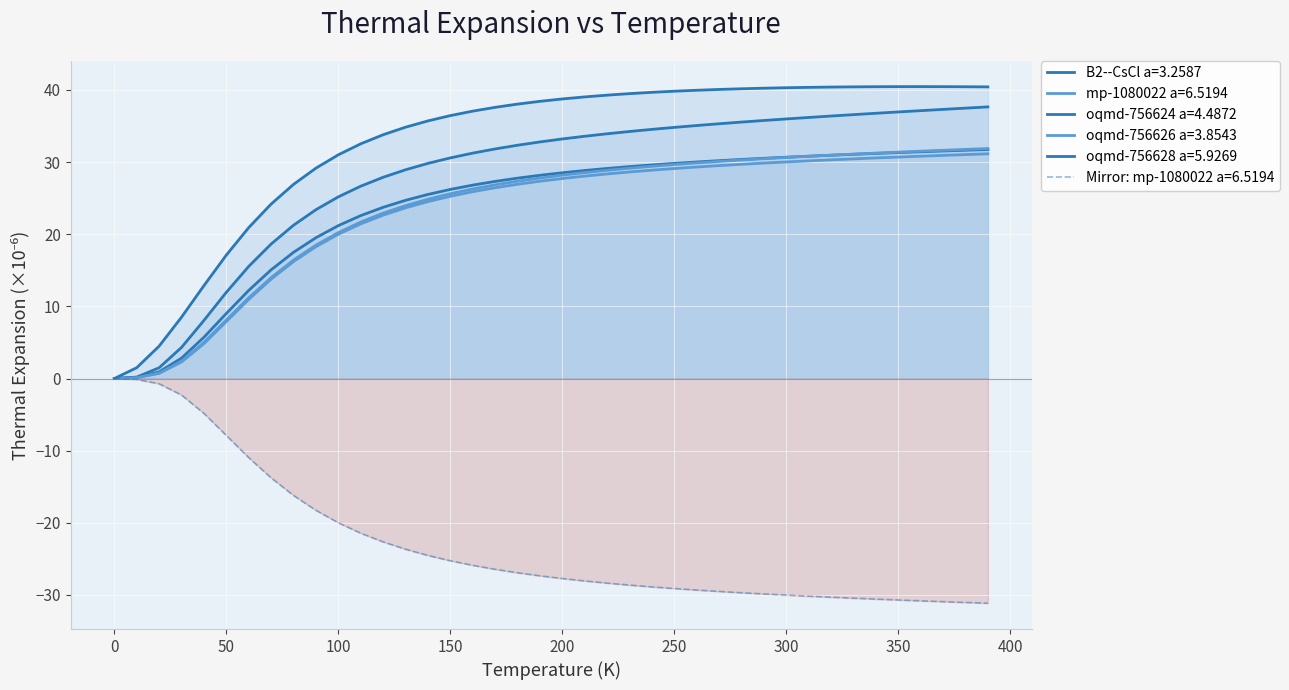

What is the sum of the B2--CsCl a=3.2587 values at 40 and 360?

37.2